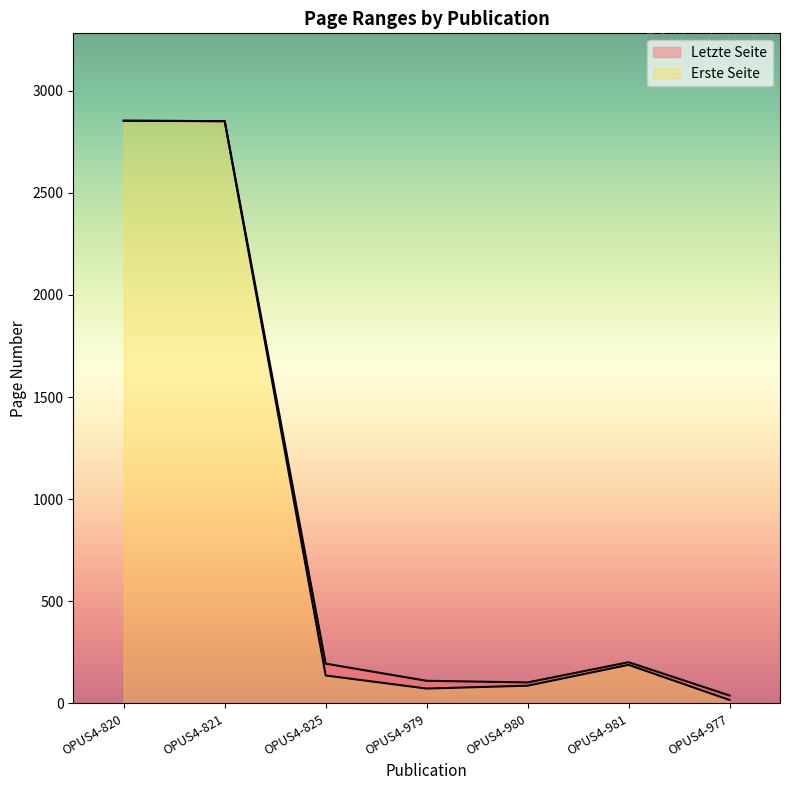

How many values in the Erste Seite series are below 137?

3